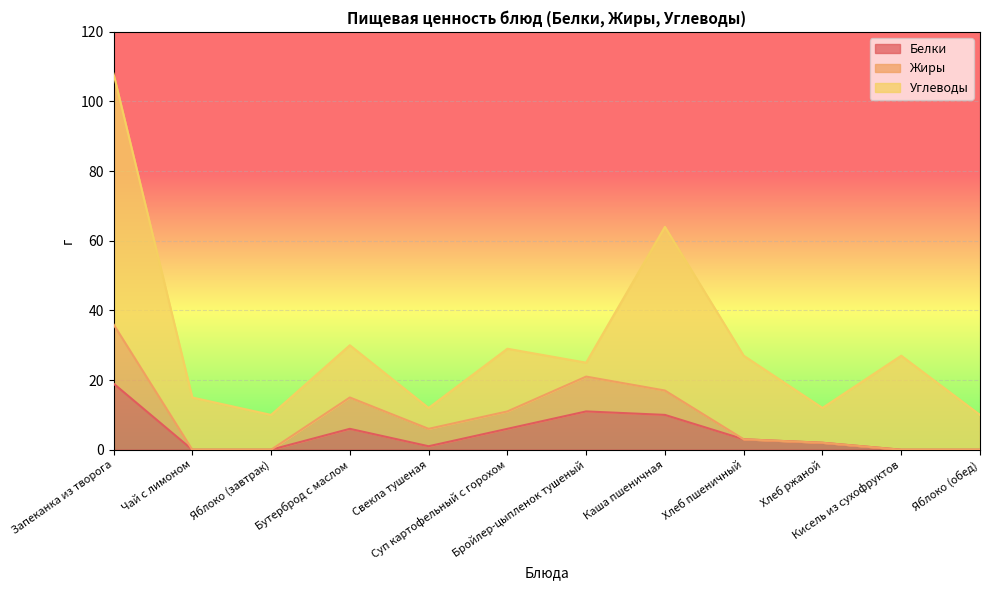

At which label is Жиры closest to 18?

Каша пшеничная